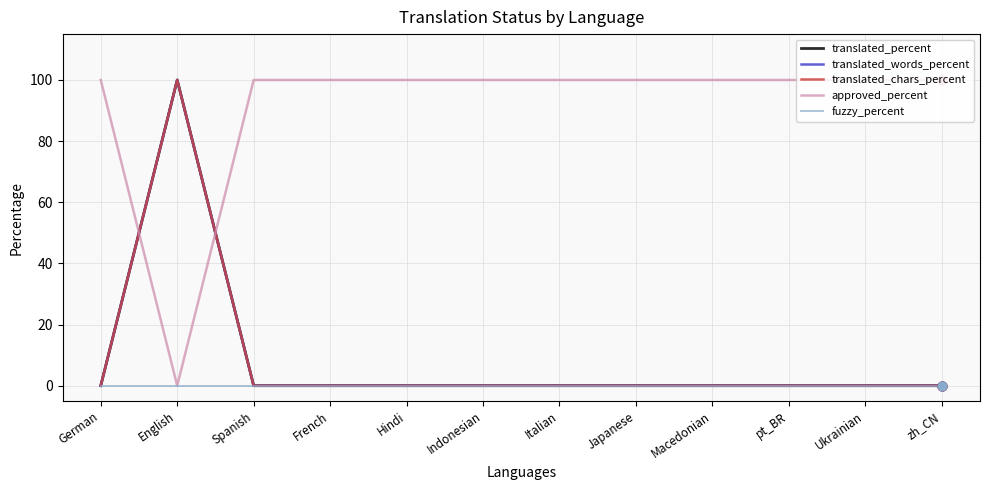

At how many categories does at least one series exceed 35?

12